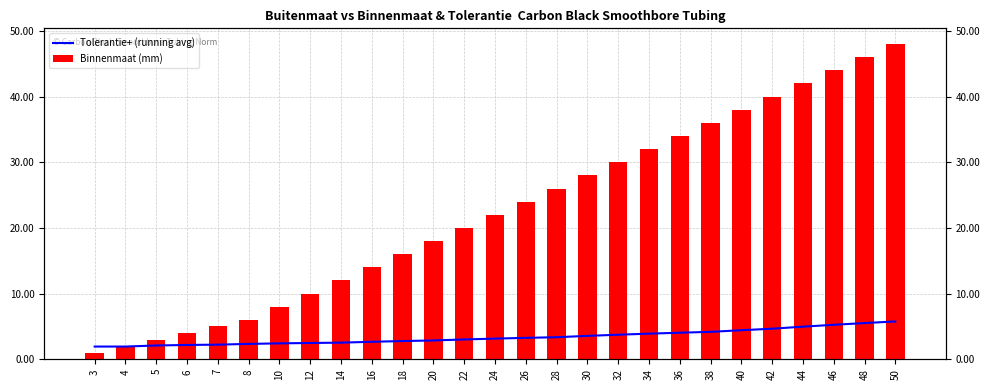

The Binnenmaat (mm) series shows 75.9 at 46. True or false?

False